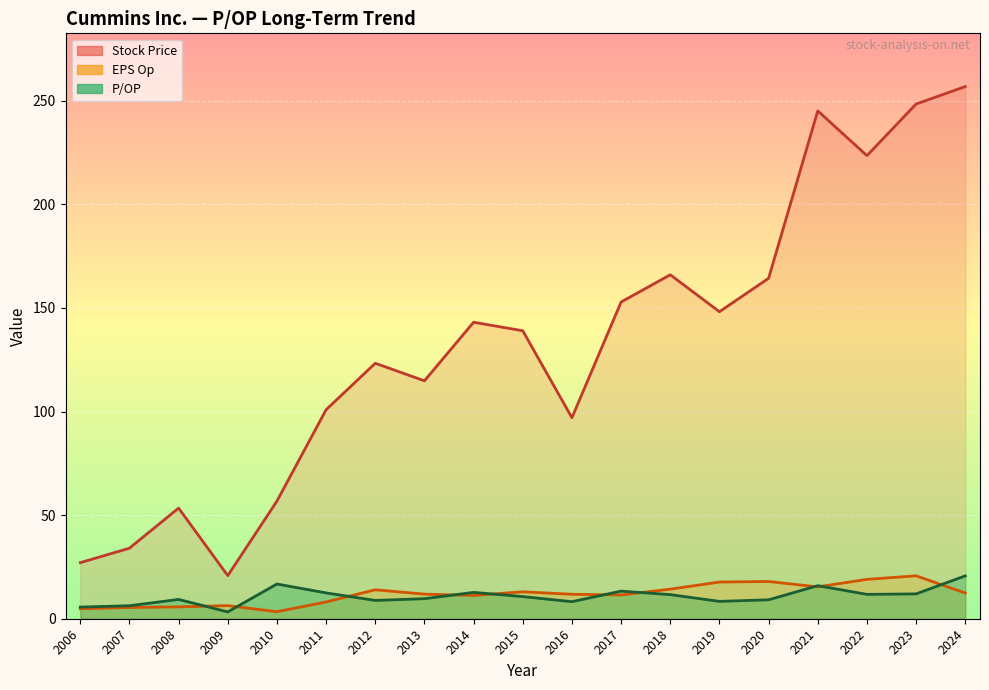

True or false: Stock Price and EPS Op intersect in this chart.

False